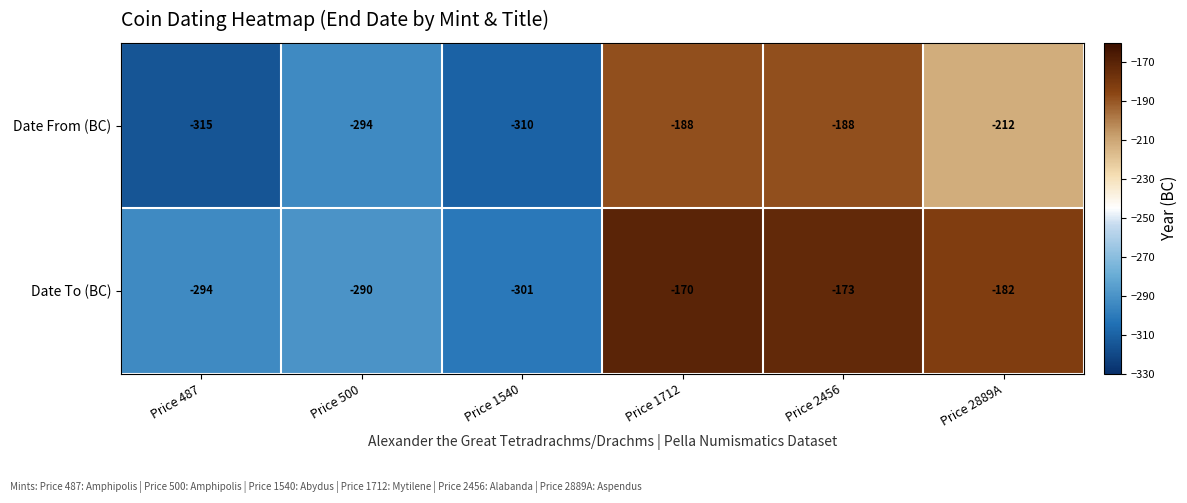

What is the total value across all series at Price 2889A?

-394